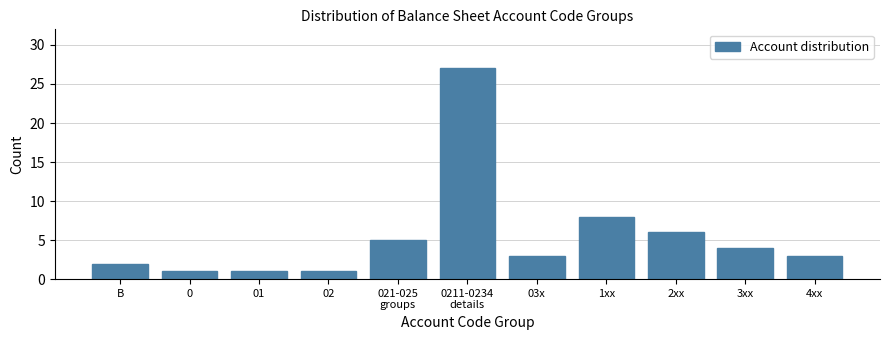

Reading right to left, what are all the values shown in this chart?

3	4	6	8	3	27	5	1	1	1	2